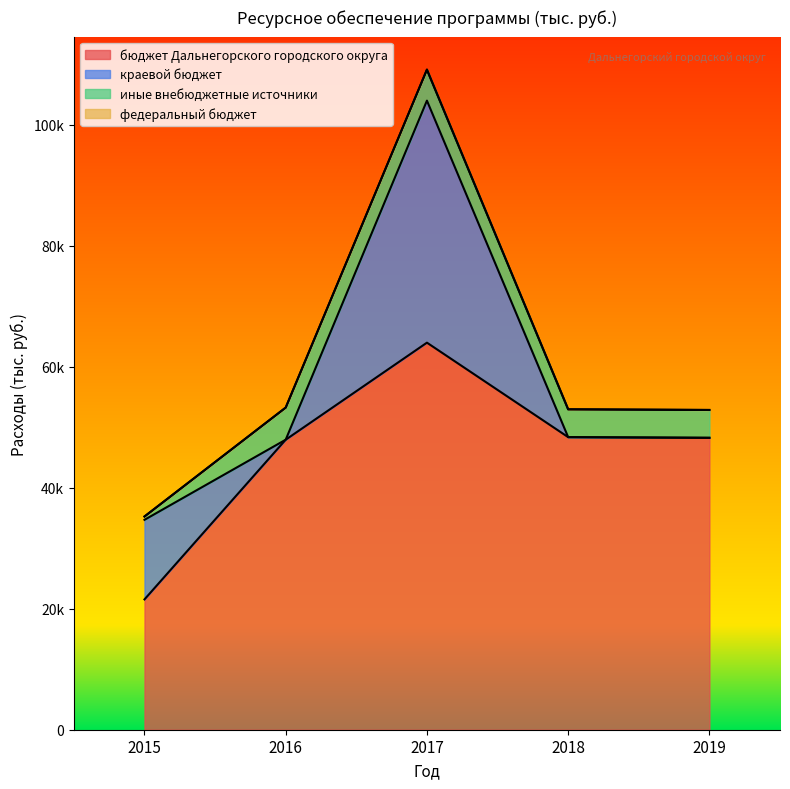

How many data points does each series have?

5